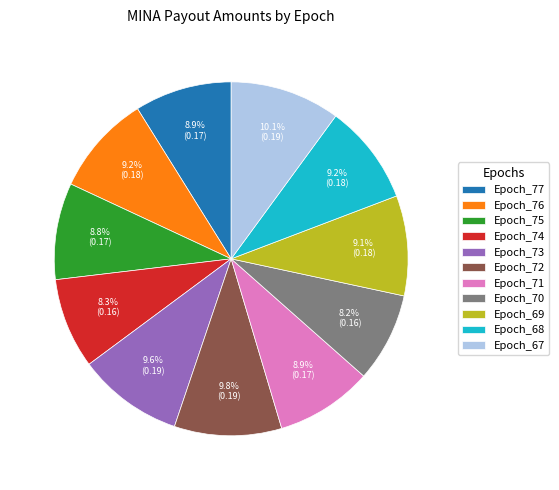

To the nearest percent, what is the average slice percentage?

9%